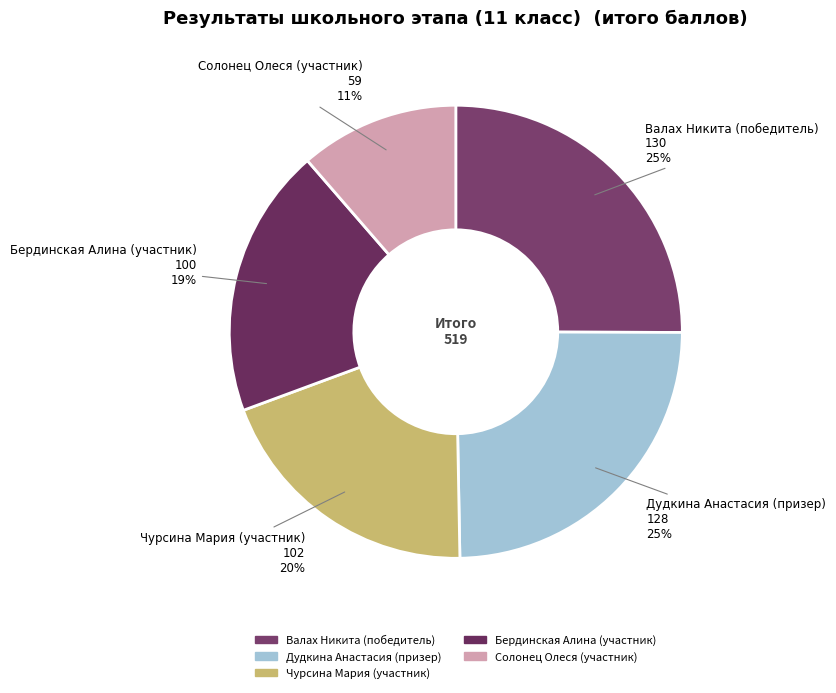

Is it true that Валах Никита (победитель) is 25% of the pie?

True